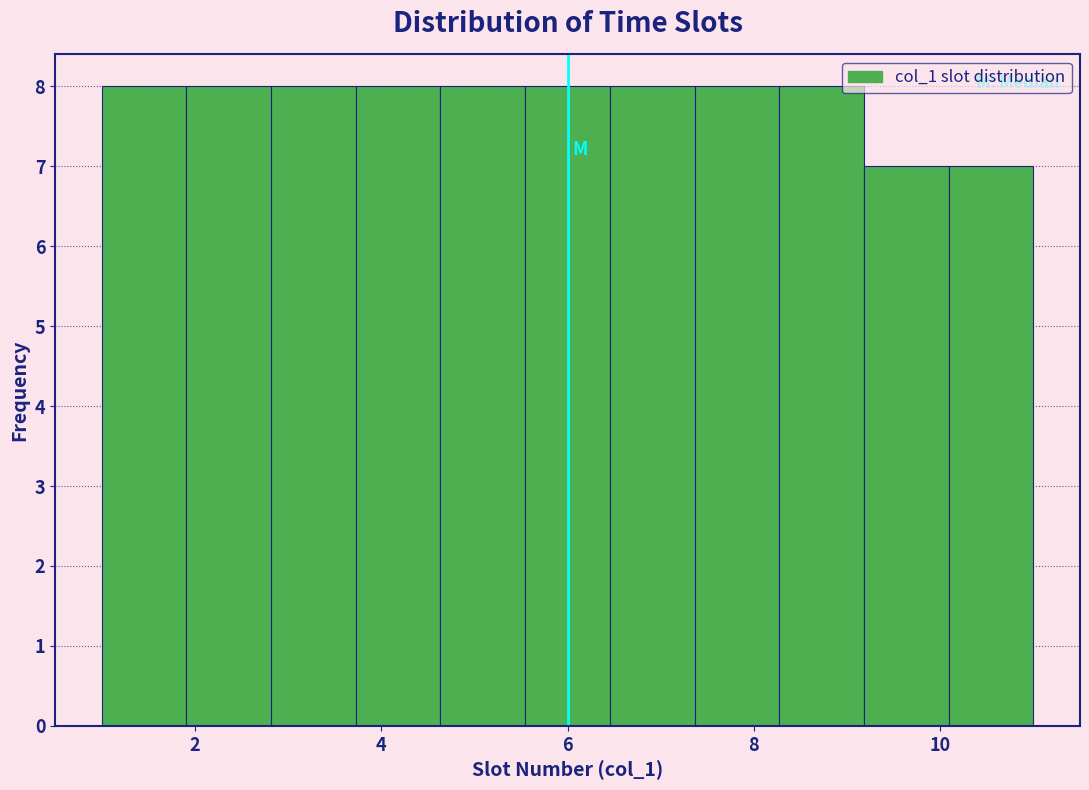

Reading left to right, transcribe this chart: for each bar, give the range it covers on the x-axis and its height. Neither the bar edges nor the heights are printed on the chart, so give them approximately, as read against the axes.

1.0 to 2.0: 8
2.0 to 2.8: 8
2.8 to 3.8: 8
3.8 to 4.6: 8
4.6 to 5.6: 8
5.6 to 6.4: 8
6.4 to 7.4: 8
7.4 to 8.2: 8
8.2 to 9.2: 8
9.2 to 10.0: 7
10.0 to 11.0: 7